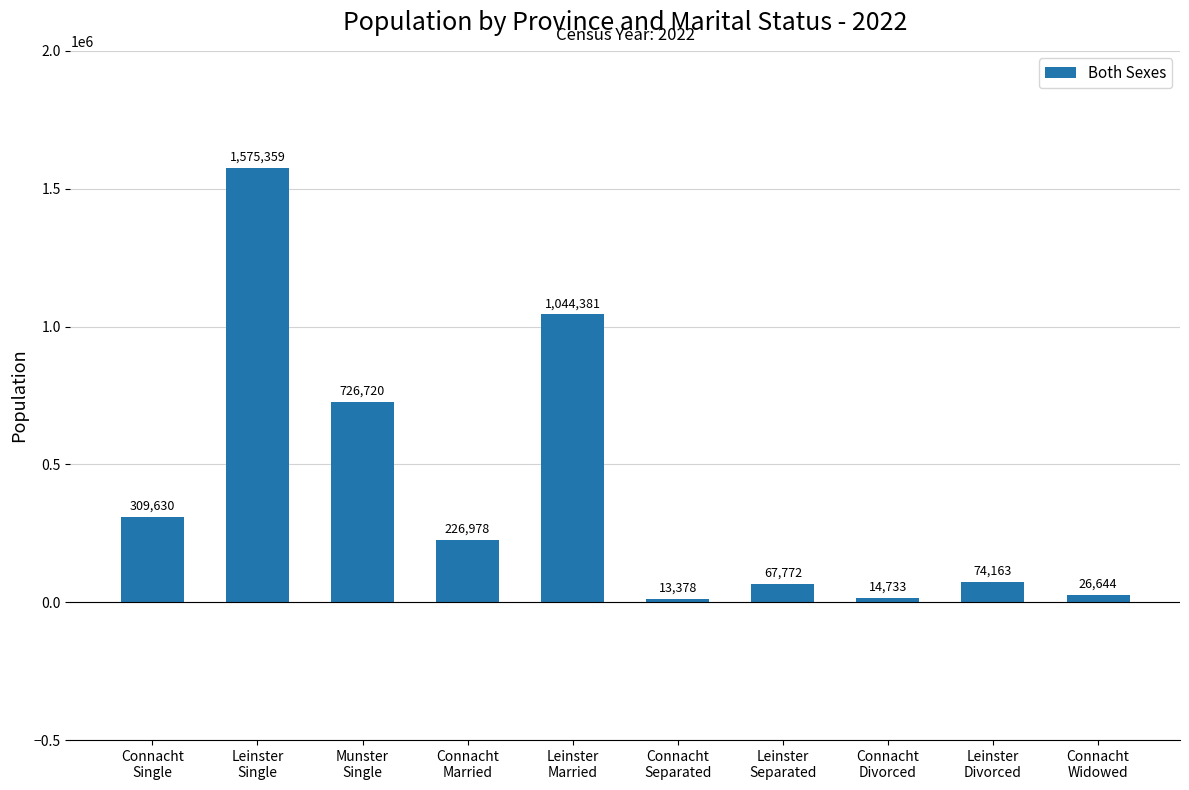

What is the sum of the values at Leinster
Single and Munster
Single?

2302079